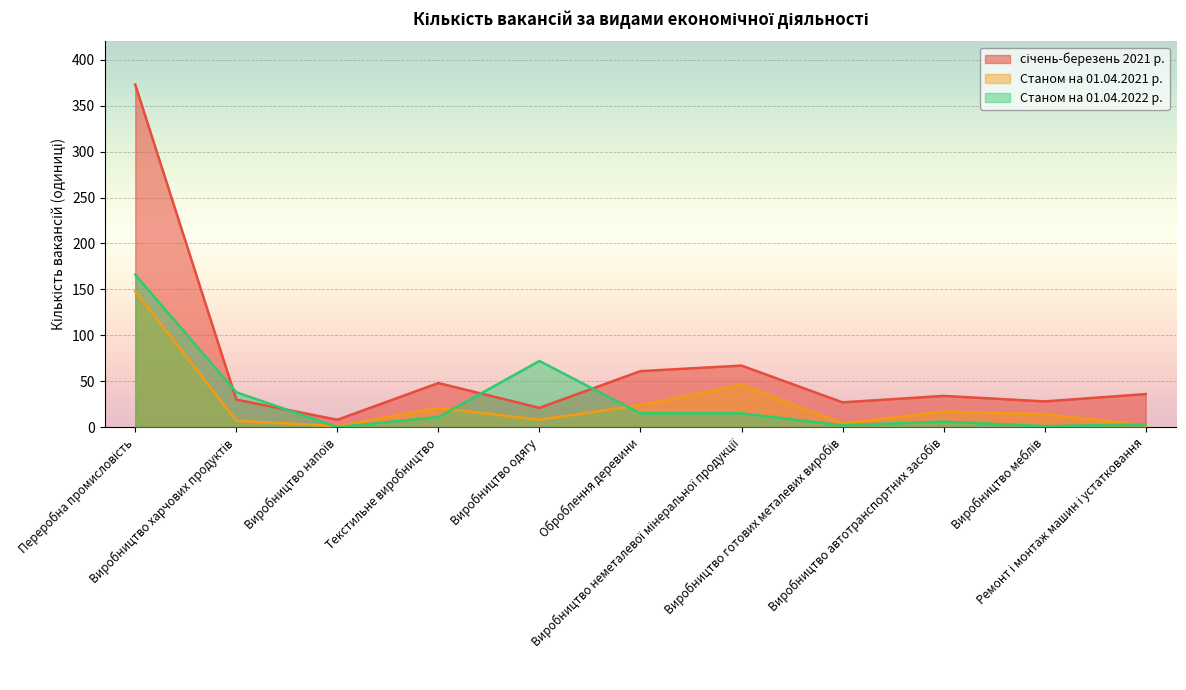

Which series changed the most between Виробництво напоїв and Виробництво меблів?

січень-березень 2021 р.